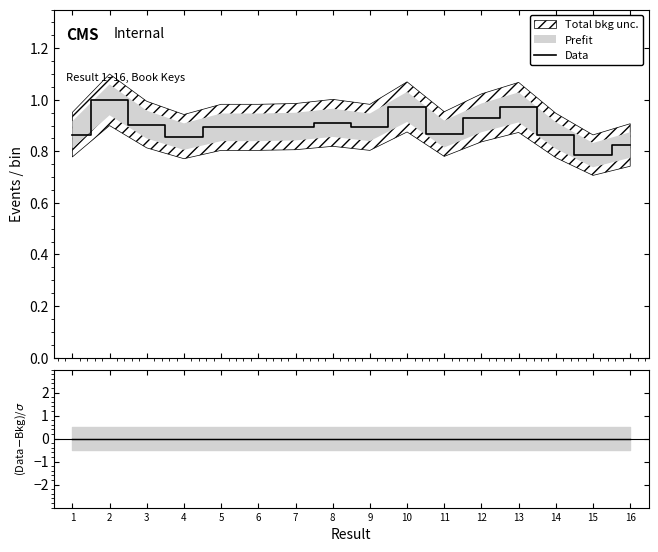

List the labels in order of value, smallest first.

15, 16, 4, 14, 1, 11, 9, 5, 6, 7, 3, 8, 12, 13, 10, 2